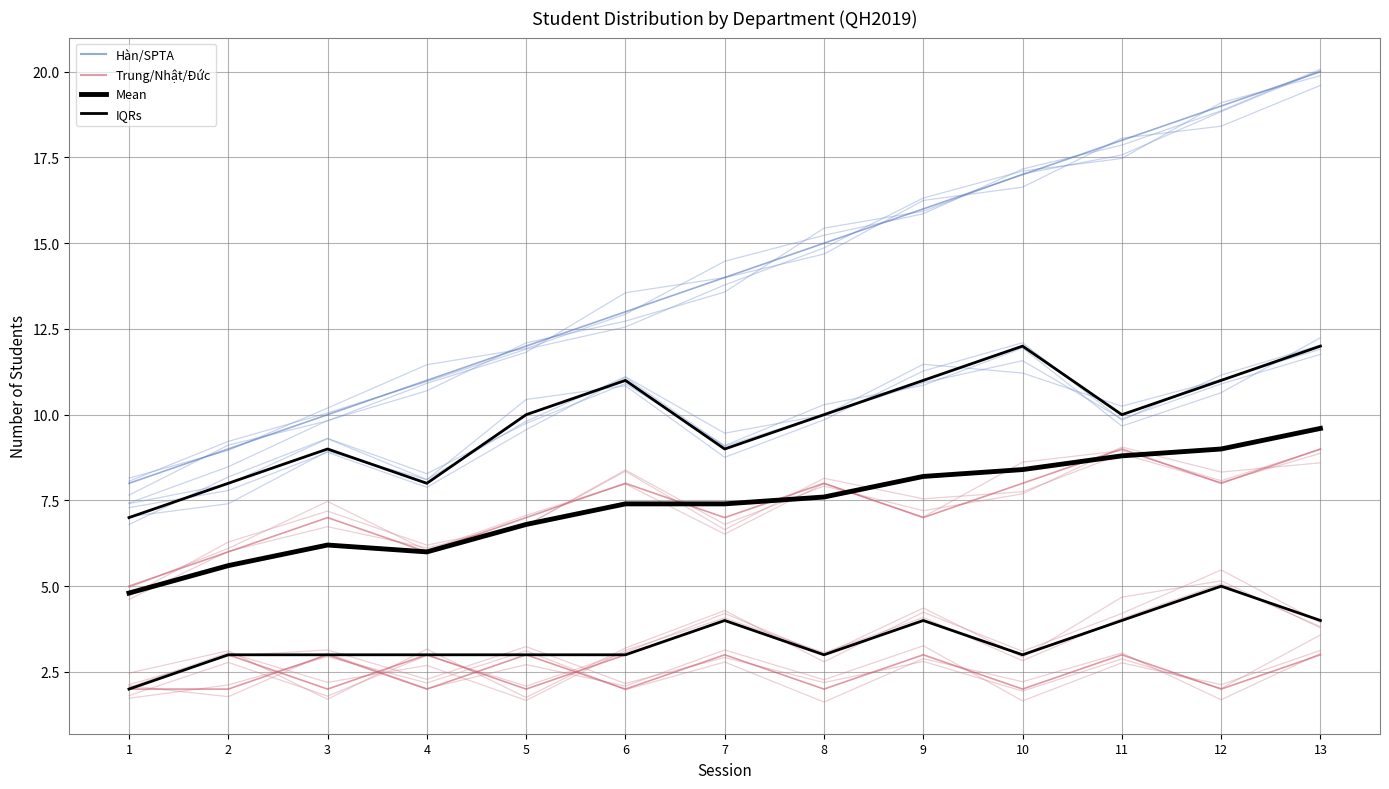

What is the difference between the highest and lowest values at 5?

10